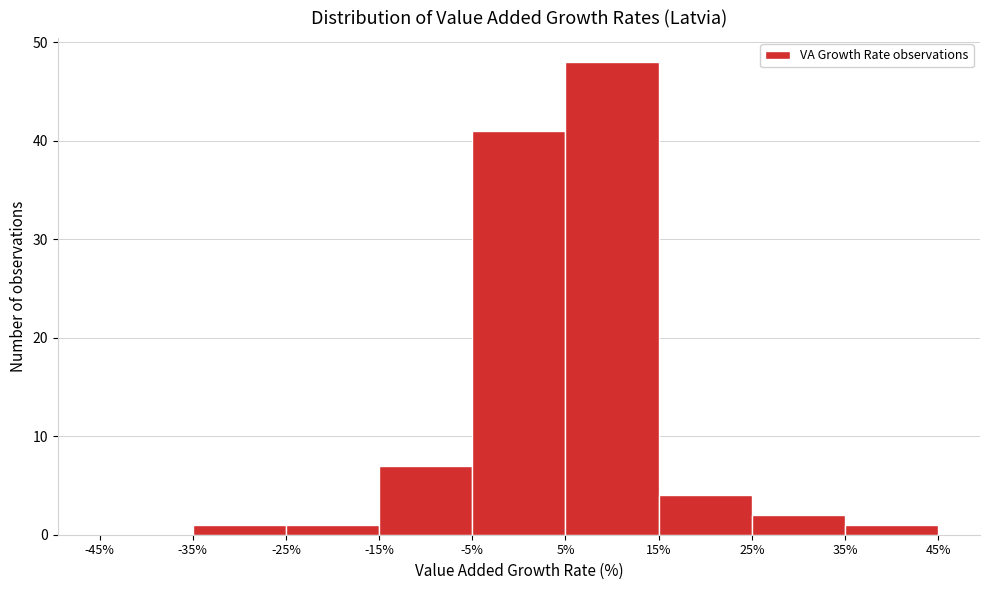

Reading left to right, transcribe this chart: for each bar, give the range it covers on the x-axis and its height. The values are not printed on the chart, so give them approximately, as read against the axis.

-45% to -35%: 0
-35% to -25%: 1
-25% to -15%: 1
-15% to -5%: 7
-5% to 5%: 41
5% to 15%: 48
15% to 25%: 4
25% to 35%: 2
35% to 45%: 1